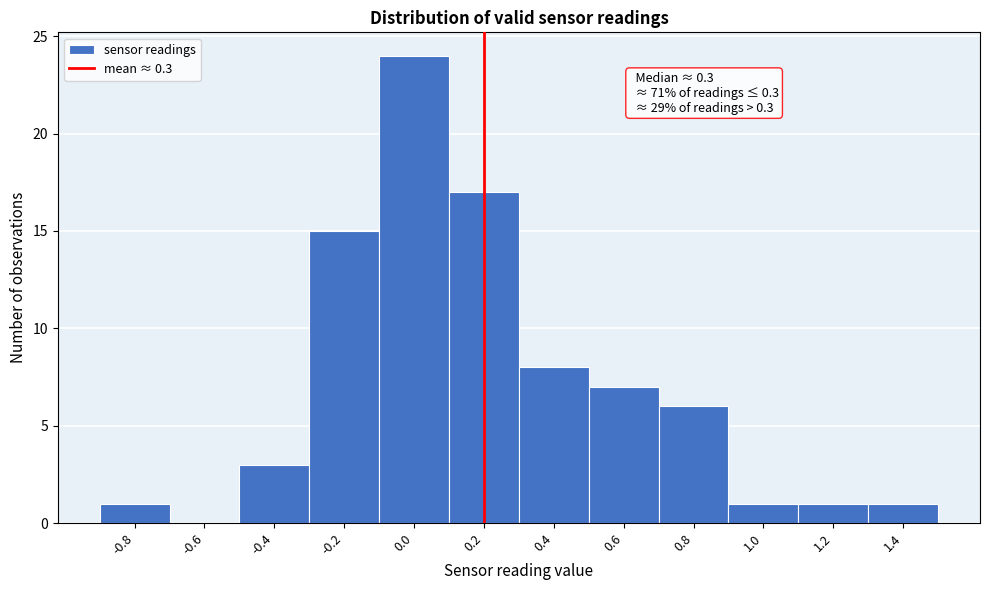

Reading left to right, transcribe all the data shown in this chart.

-0.8=1	-0.6=0	-0.4=3	-0.2=15	0.0=24	0.2=17	0.4=8	0.6=7	0.8=6	1.0=1	1.2=1	1.4=1